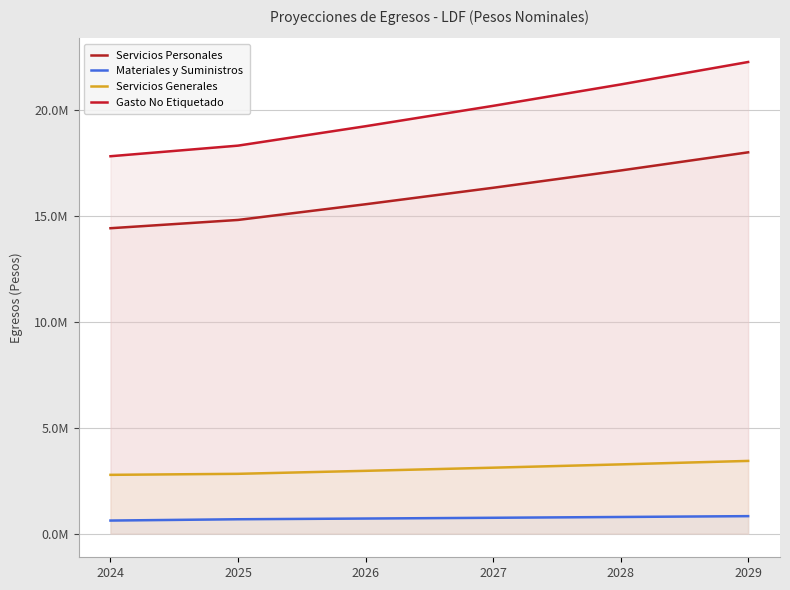

The Servicios Personales series shows 7000241.6 at 2028. True or false?

False